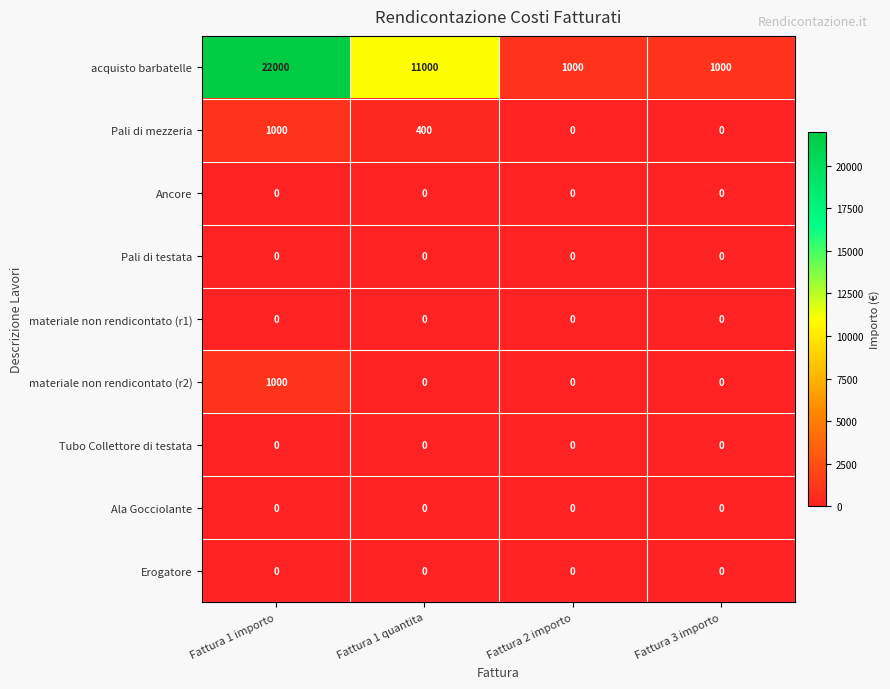

Which series has the widest spread of values?

acquisto barbatelle